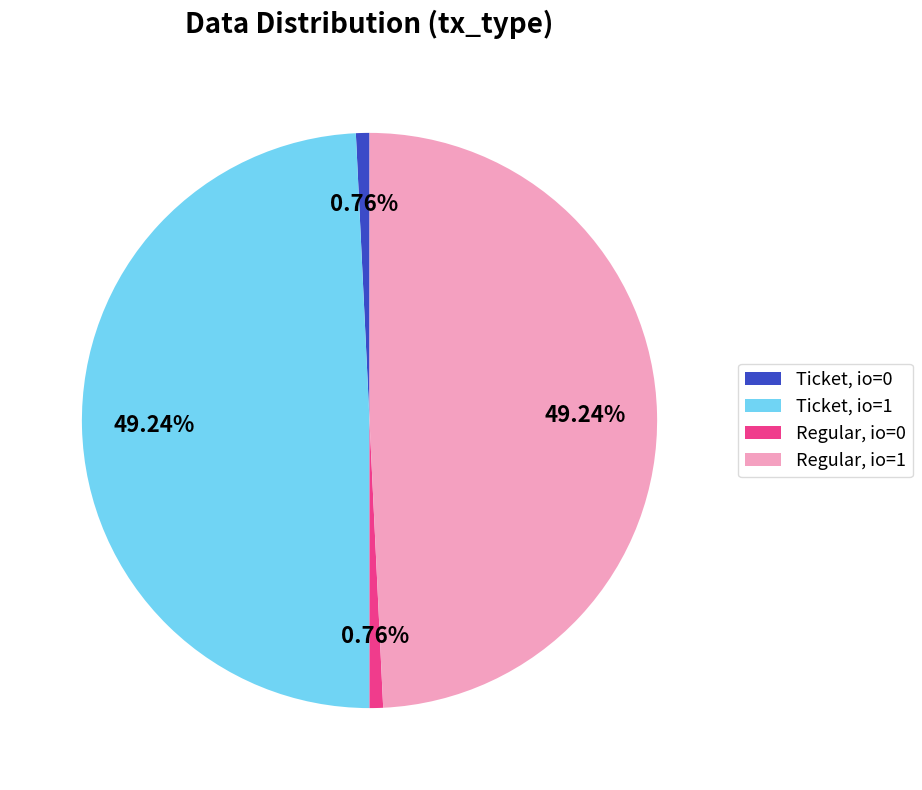

What percentage is the Regular, io=1 slice, to the nearest percent?

49%